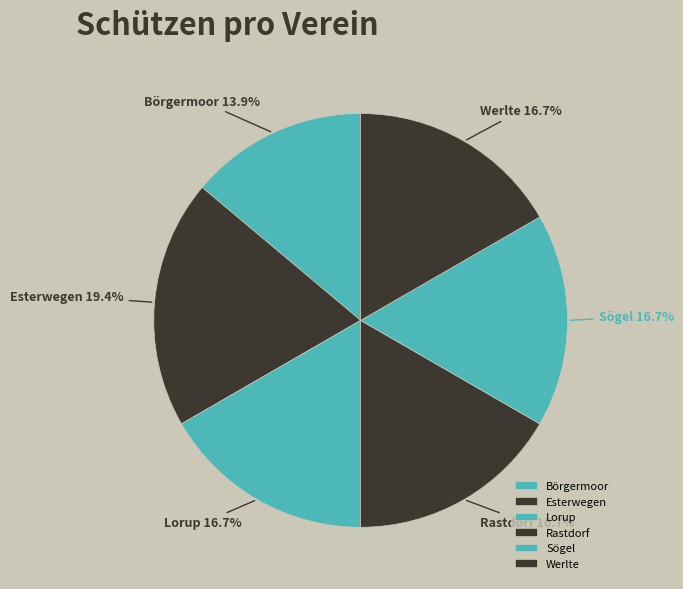

What is the ratio of the value at Sögel to the value at Werlte?

1.0